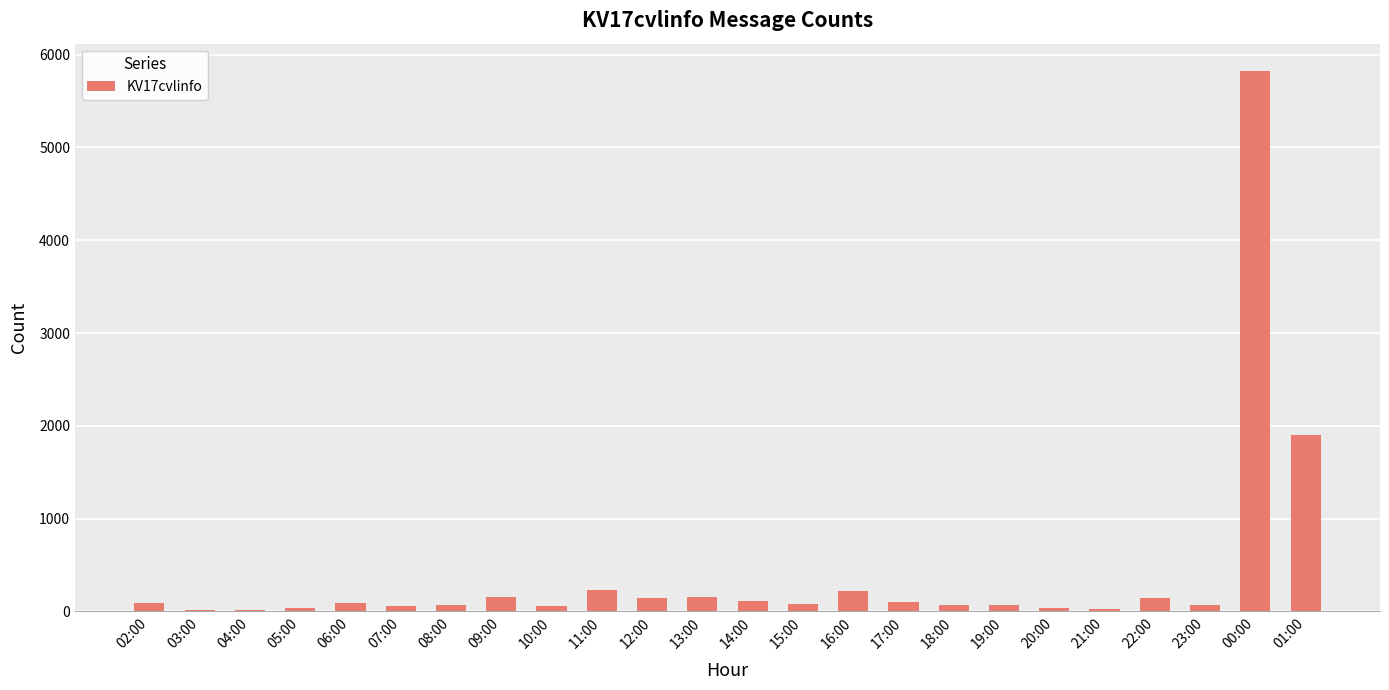

The chart shows a value of 29 at 21:00. True or false?

True